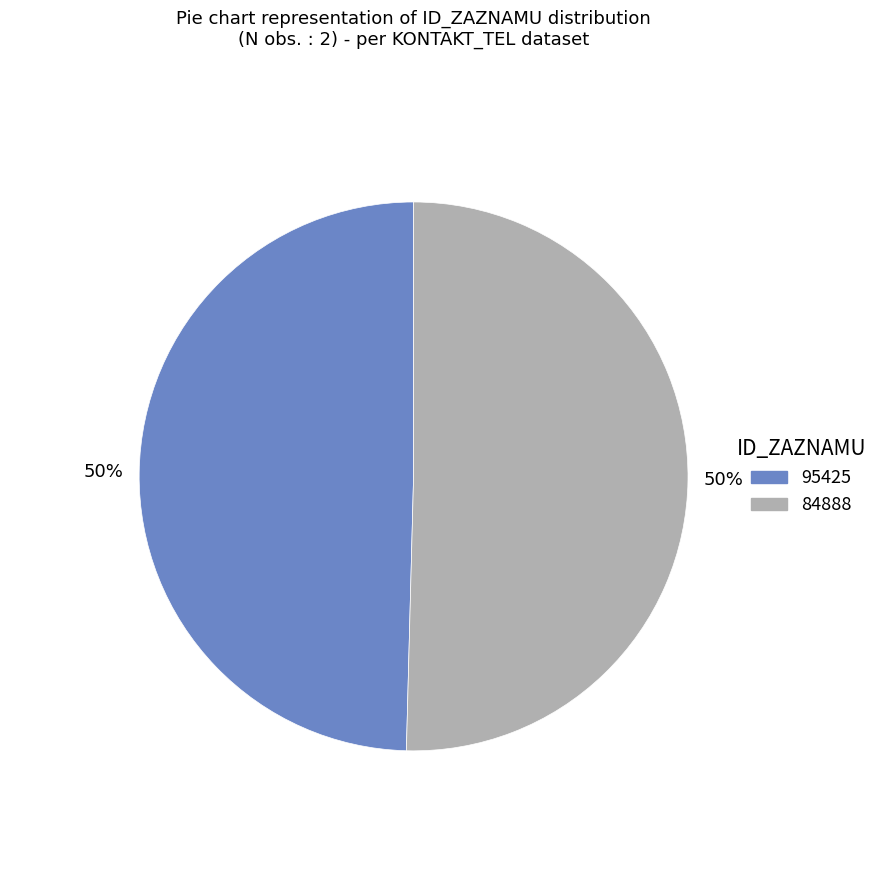

Which slice represents more than half of the pie?

84888